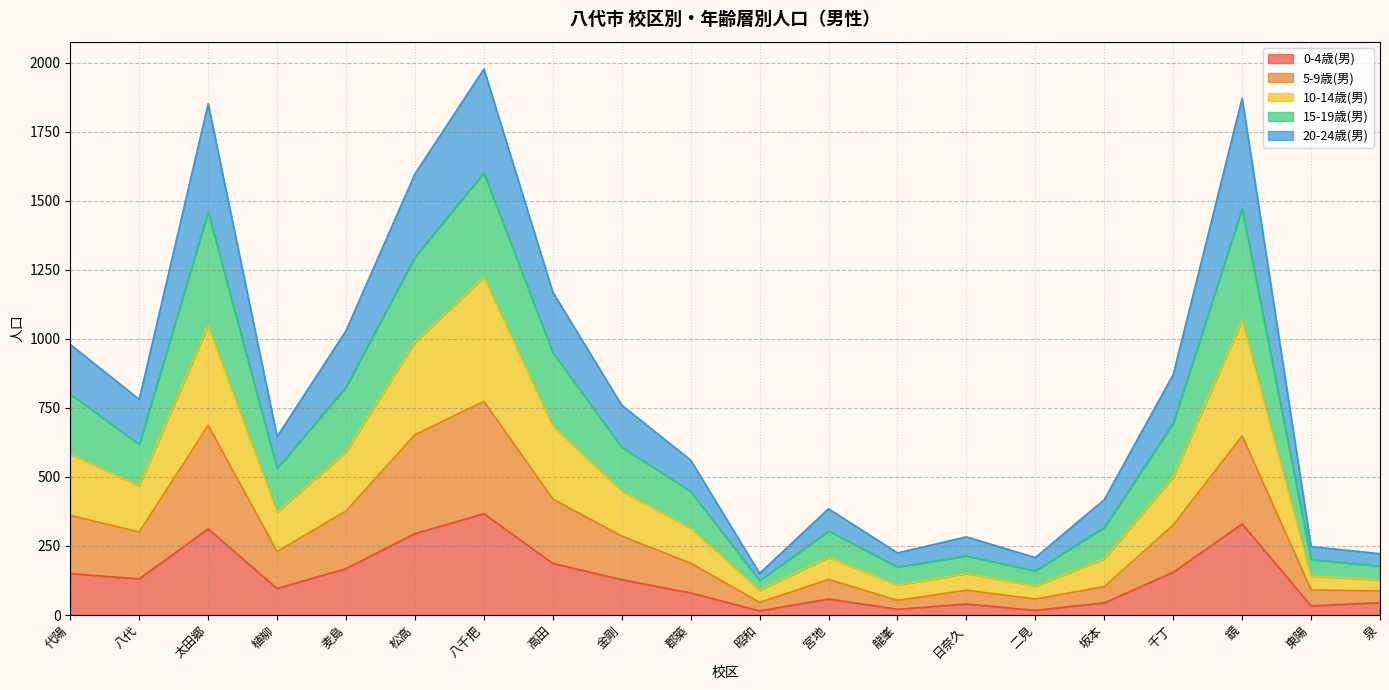

Does the chart display data point markers on the line(s)?

No